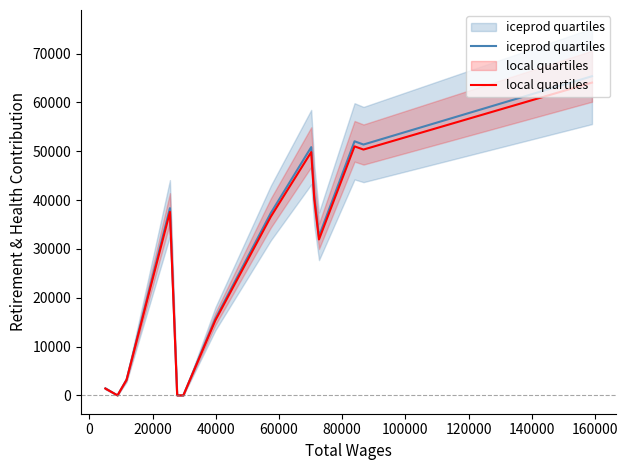

Which series has the largest total across all categories?

iceprod quartiles